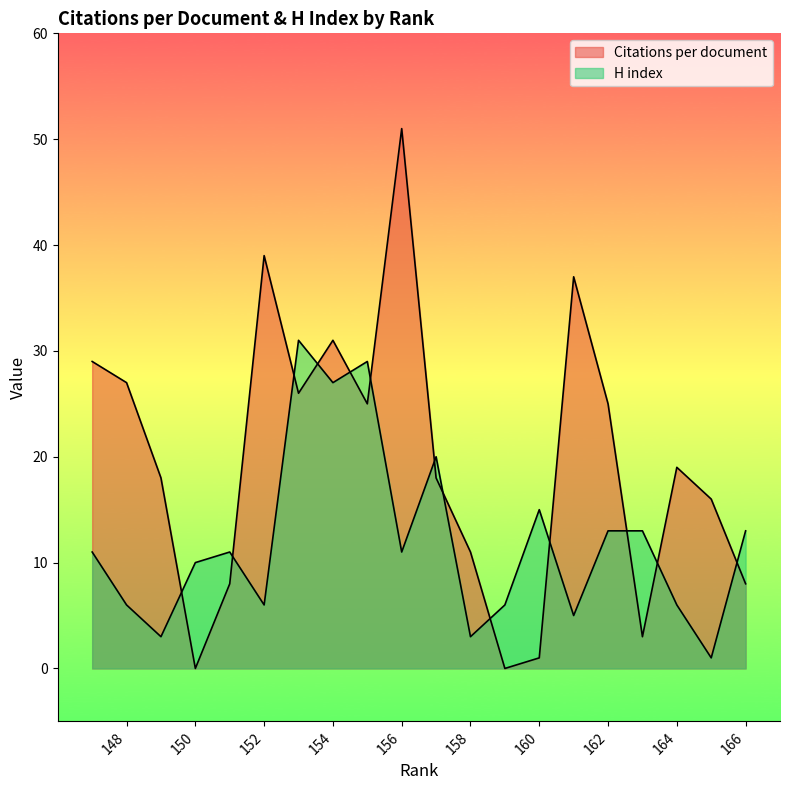

What are all the series names shown in the legend?

Citations per document, H index